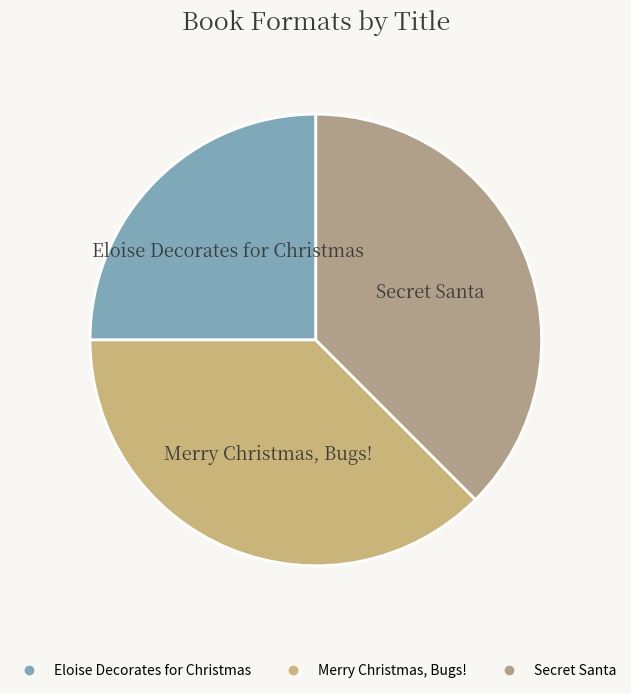

Do Secret Santa and Merry Christmas, Bugs! together represent more than half of the pie?

Yes